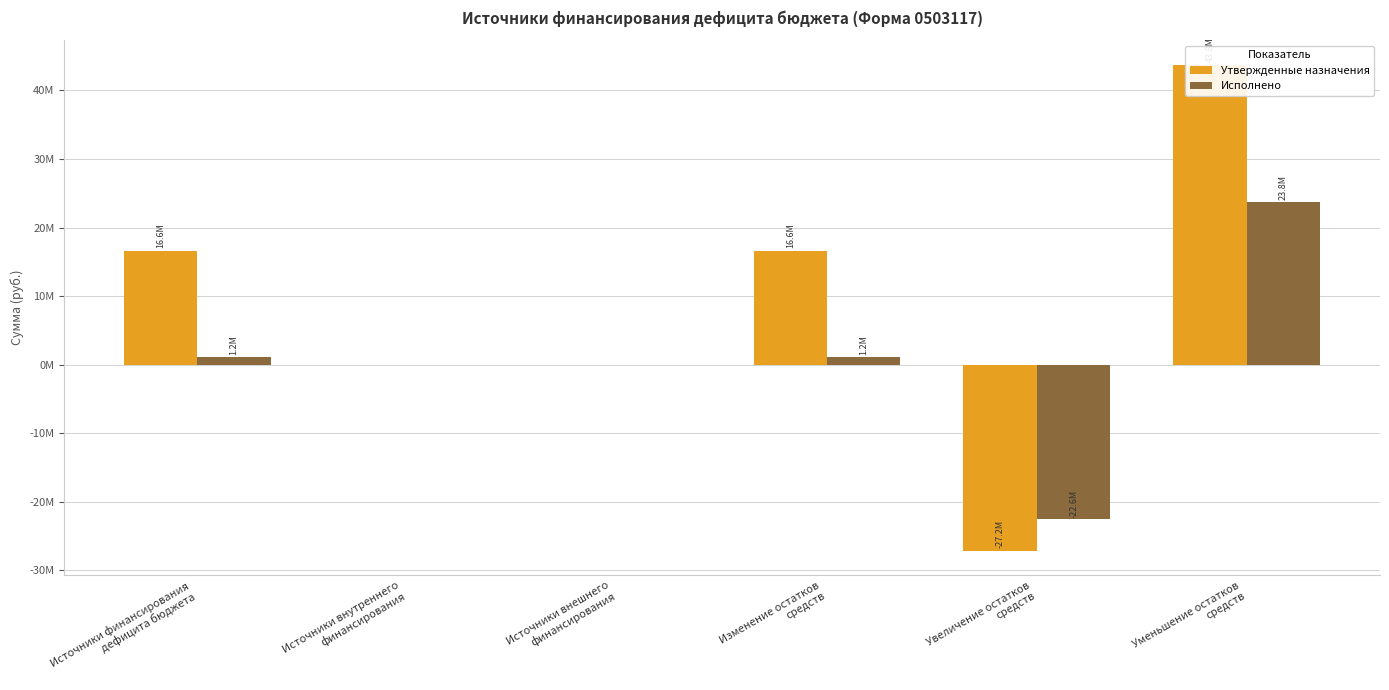

What is the average value of the Утвержденные назначения series?

8303432.7